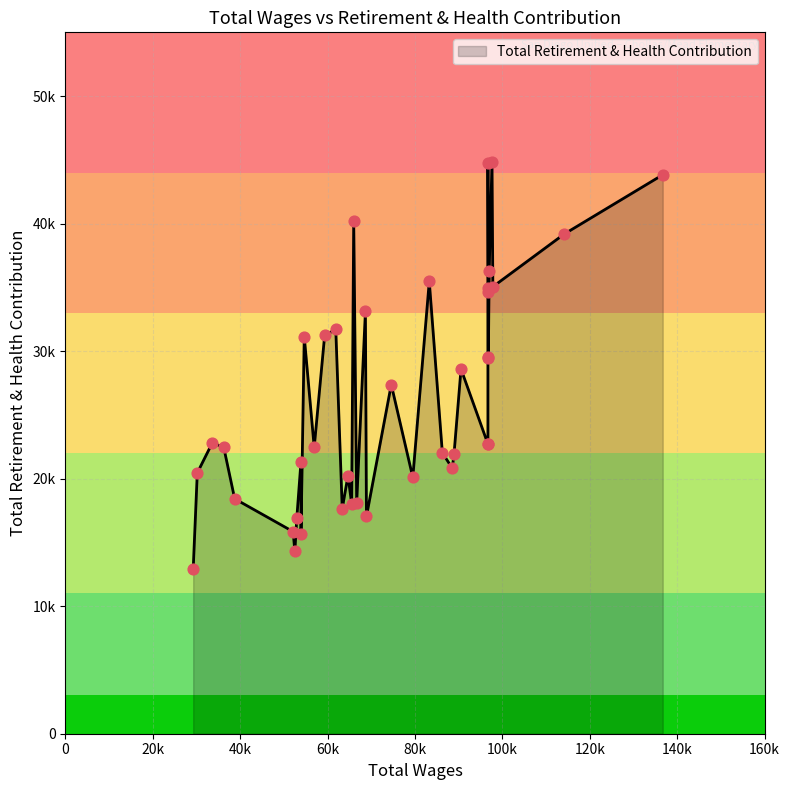

What is the ratio of the value at 2 to the value at 25?

2.0